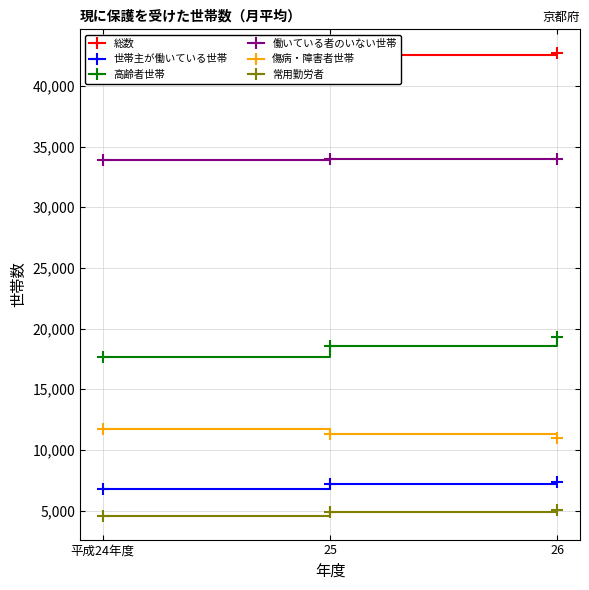

Where is 傷病・障害者世帯 nearest to the value 11374?

25